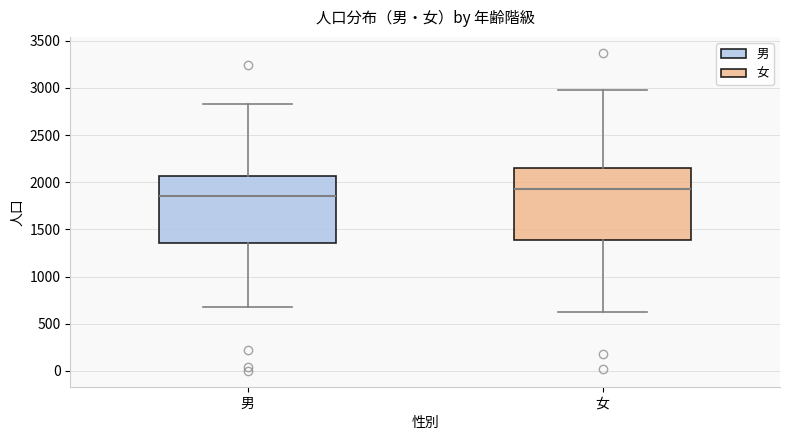

Reading left to right, transcribe this box plot: for each box, give where its median line is, the range the box spans, and where its two whiskers end, as read against the y-axis. The values are not printed on the chart, so give them approximately, as read against the axis.

男: median 1850, box 1350 to 2050, whiskers 700 to 2850
女: median 1950, box 1400 to 2150, whiskers 600 to 3000